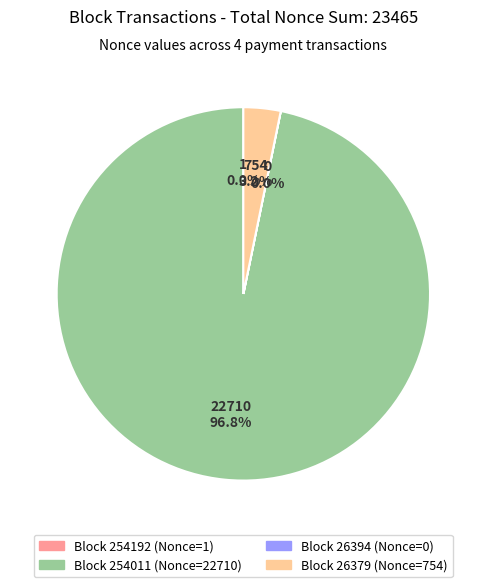

Does any single category account for the majority?

Yes